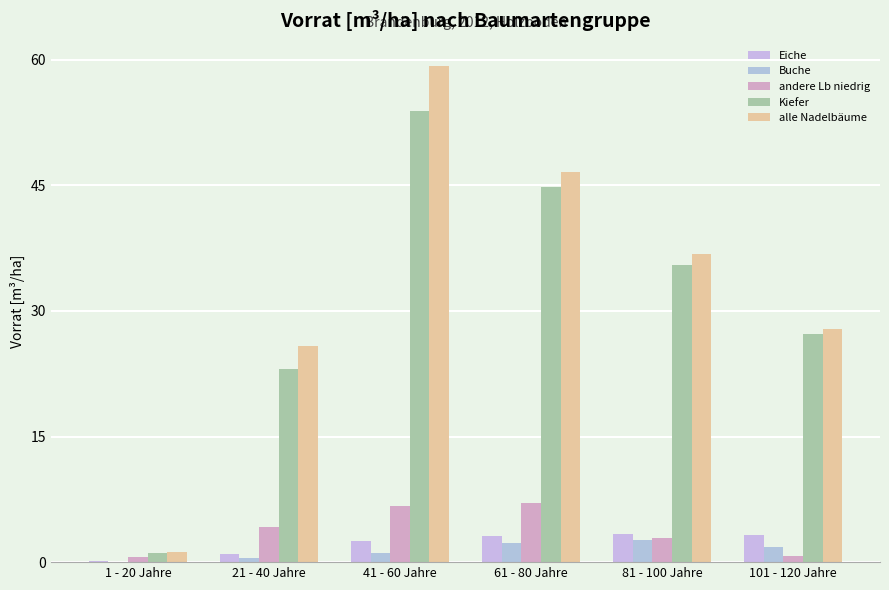

Read the Kiefer value at 1 - 20 Jahre.

1.1